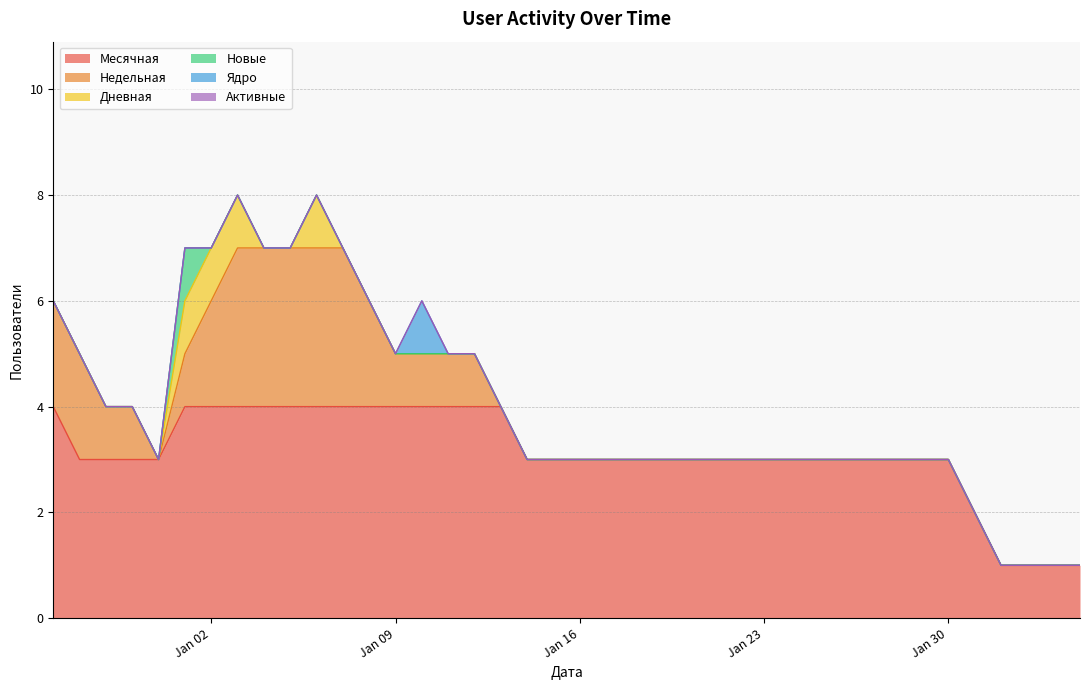

Which category has the lowest value in the Дневная series?

2024-02-04